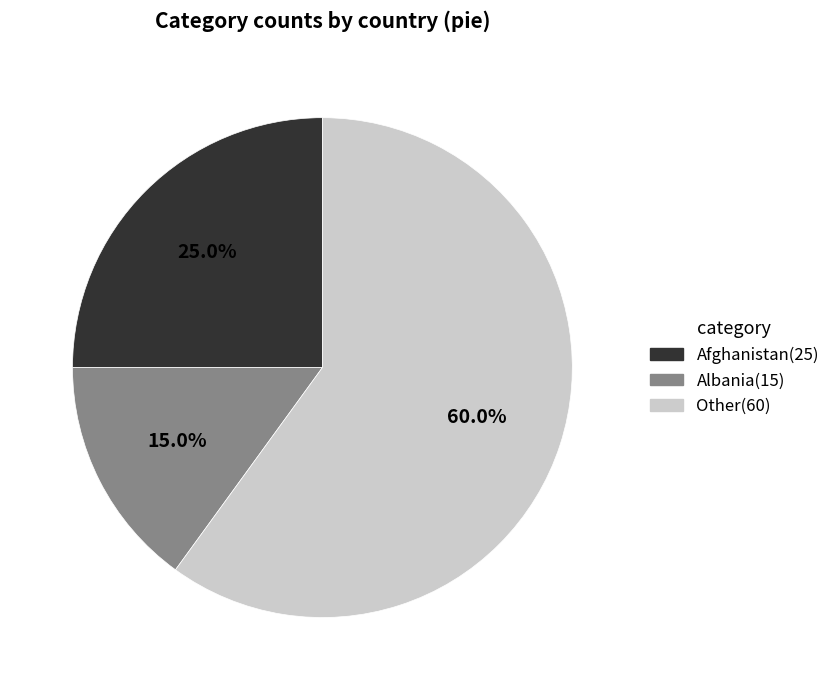

Count the number of slices in the pie.

3